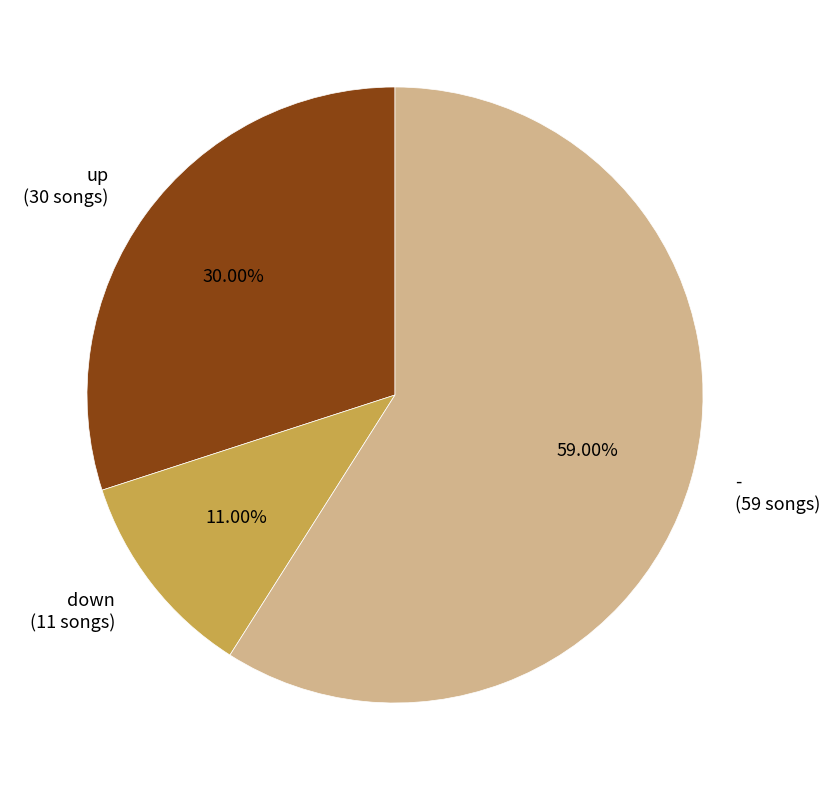

Does - represent more than half of the total?

Yes